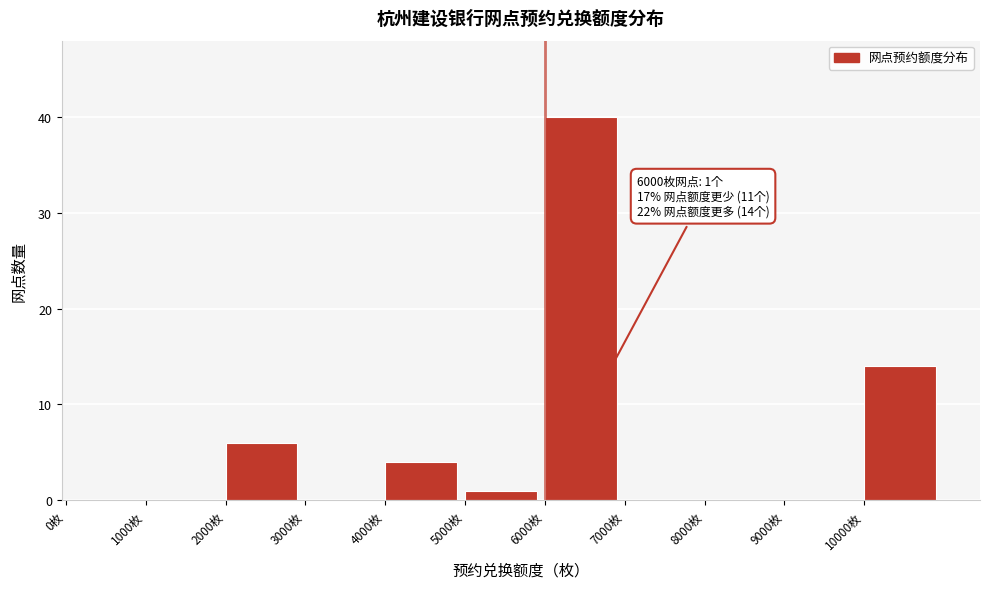

Over which range of the x-axis is the bar tallest?

6000 to 7000